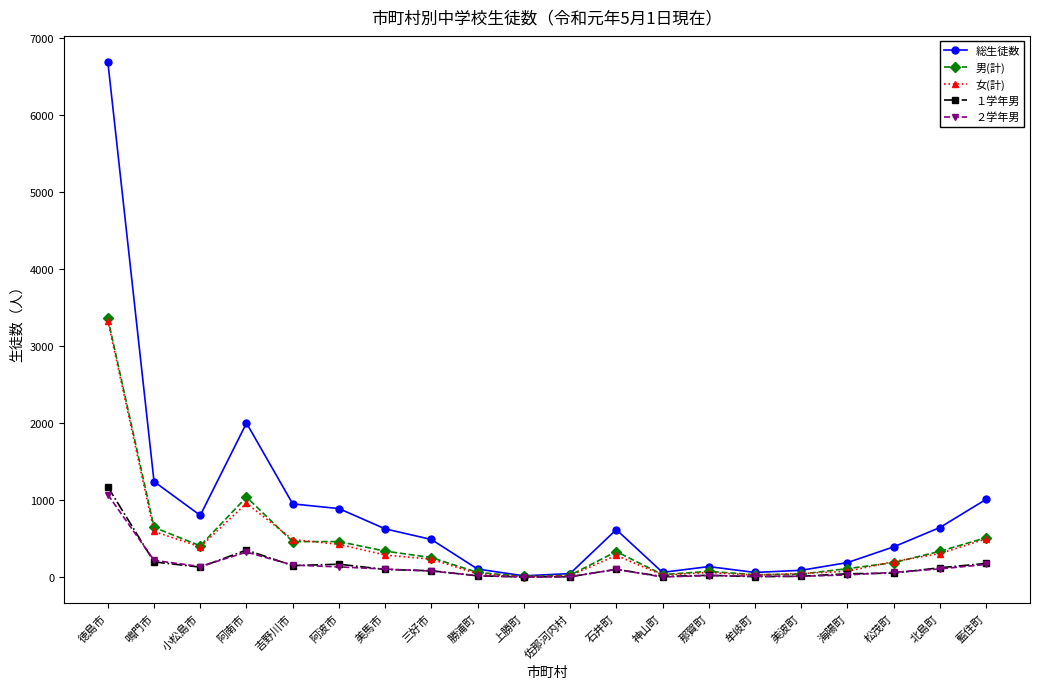

How many interior local peaks does the 総生徒数 series have?

3